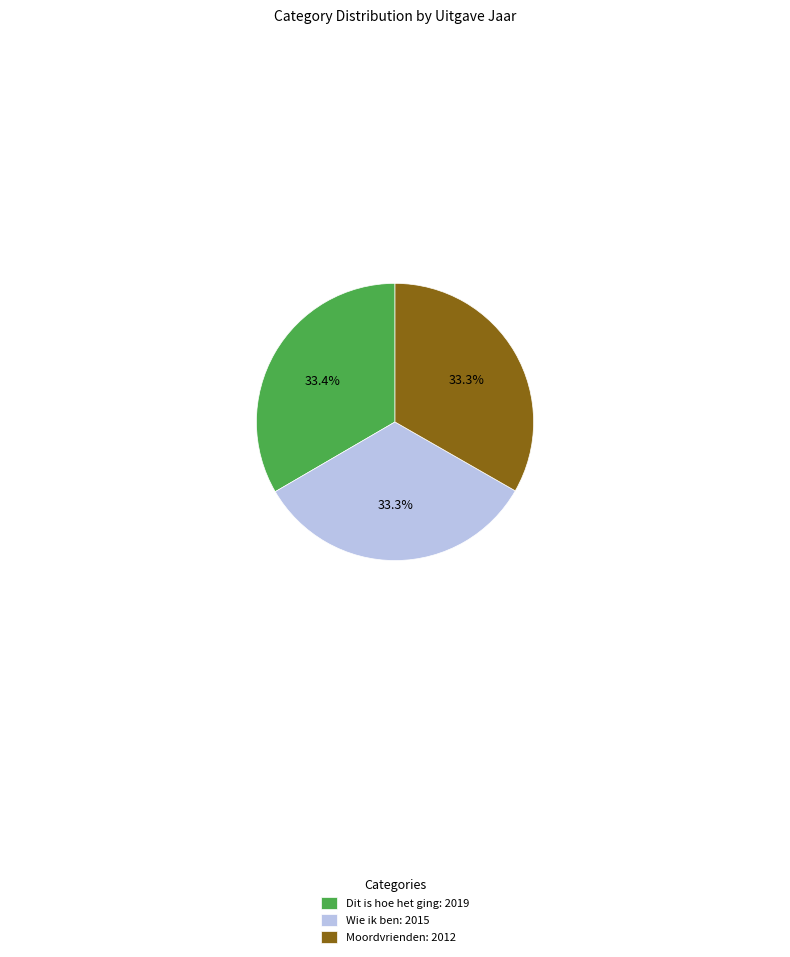

Combined, what portion of the pie is Dit is hoe het ging and Wie ik ben?

66.7%